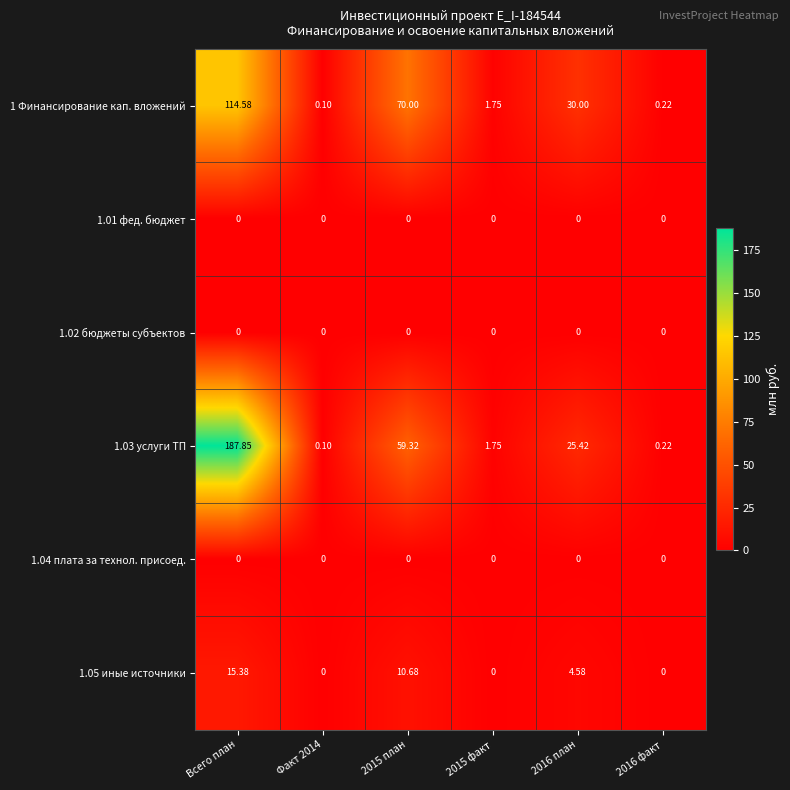

At which category is the sum across all series the highest?

Всего план